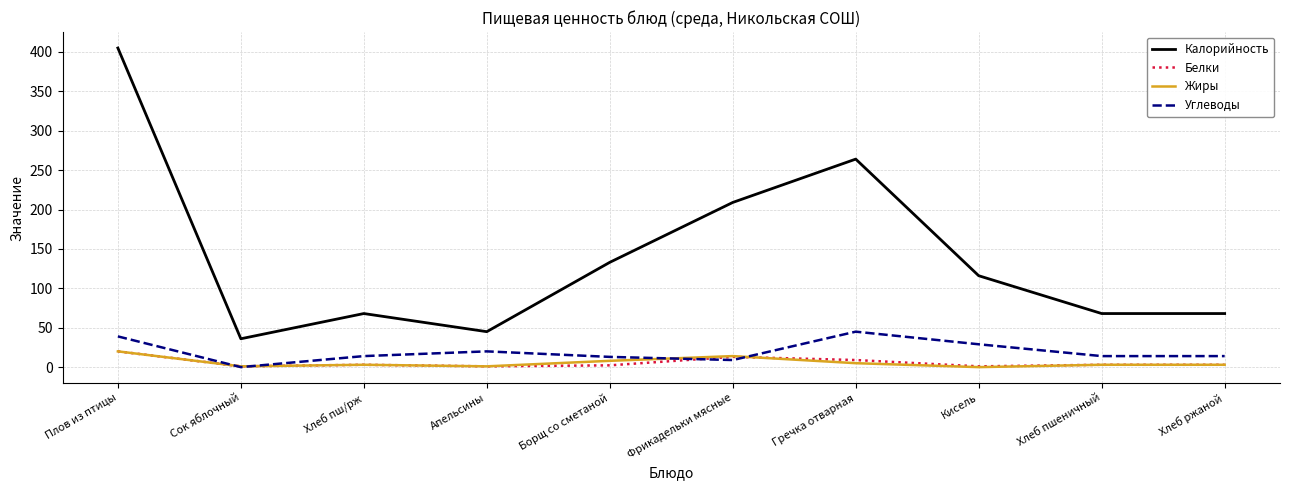

Does the chart have visible grid lines?

Yes